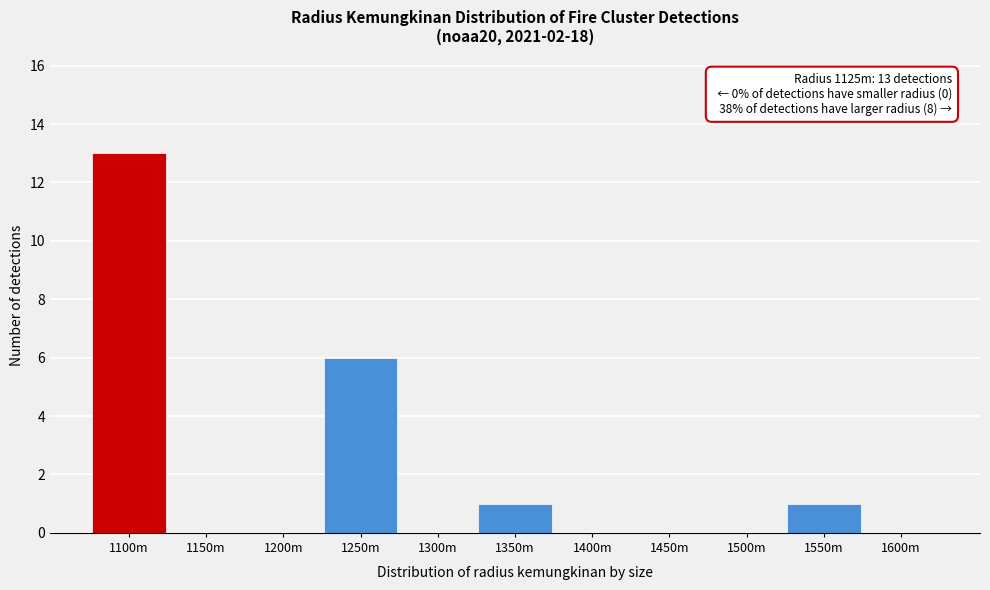

Reading right to left, transcribe all the data shown in this chart.

1600m=0	1550m=1	1500m=0	1450m=0	1400m=0	1350m=1	1300m=0	1250m=6	1200m=0	1150m=0	1100m=13